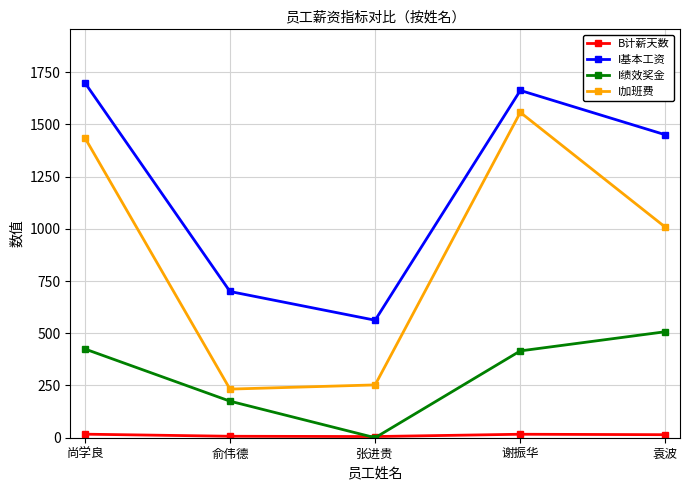

What is the value of the I加班费 point at the 5th from the left?

1007.2